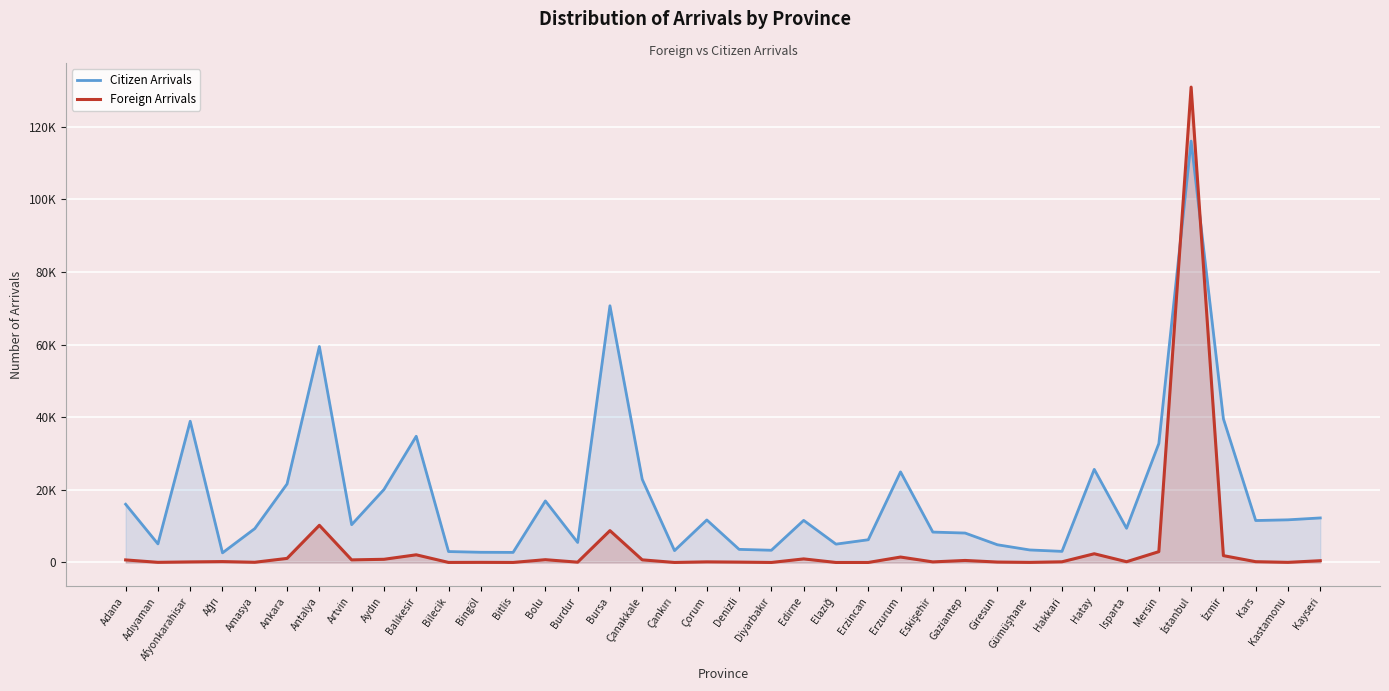

How many interior local peaks does the Foreign Arrivals series have?

12